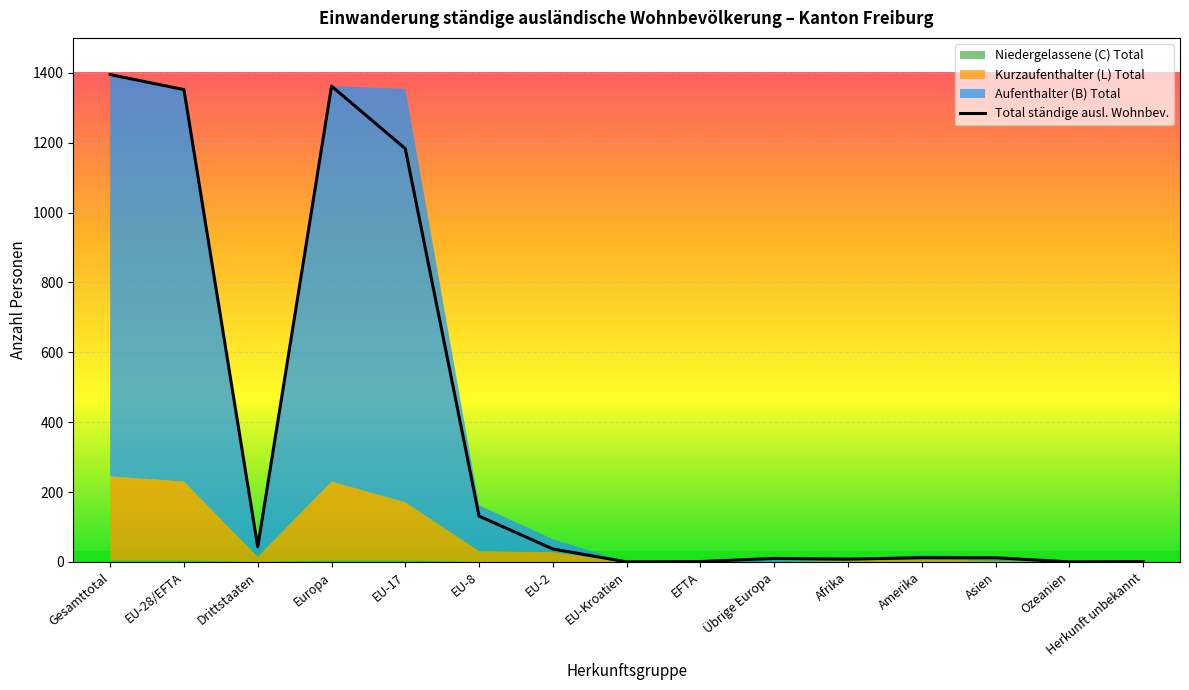

What is the change in value from EU-17 to EFTA?

-1182